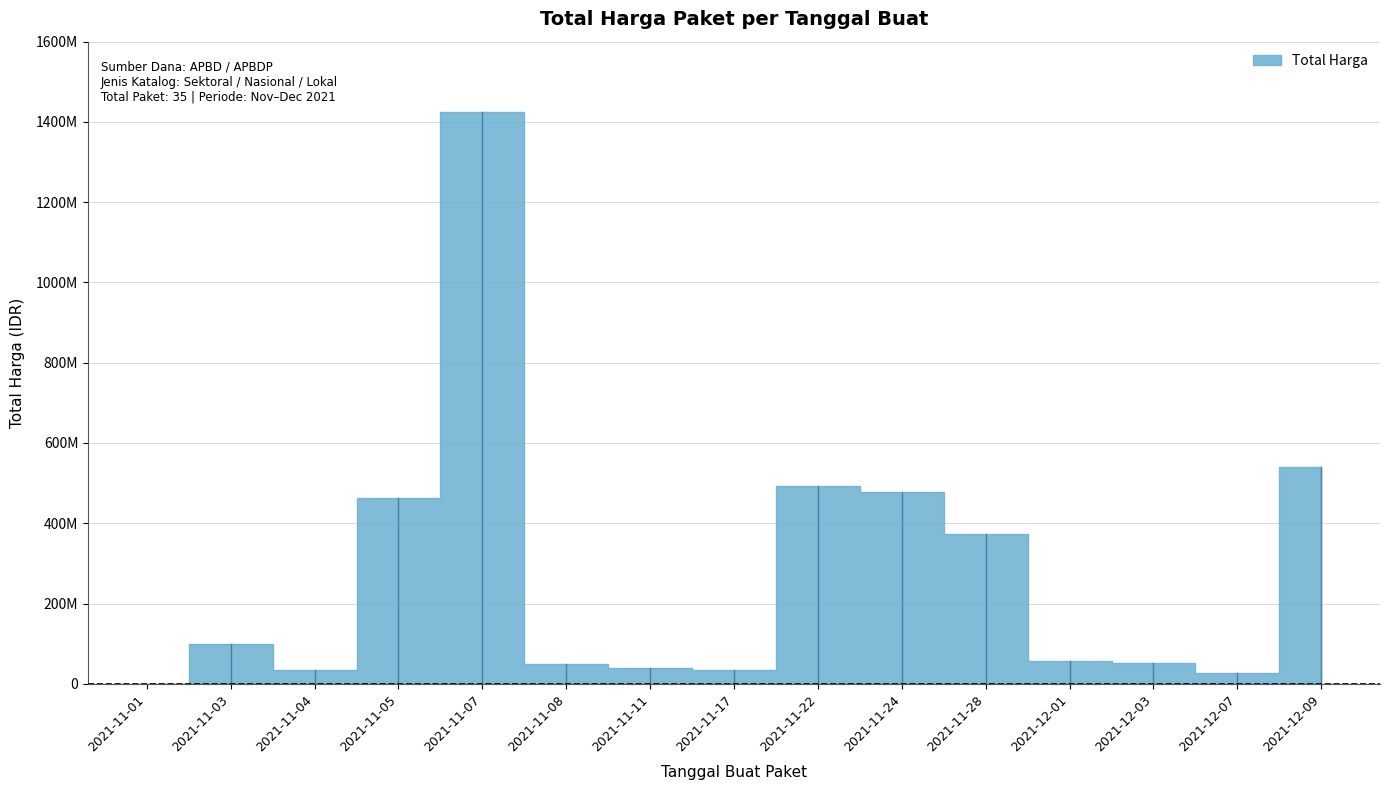

At which category does the chart reach its peak across all series?

2021-11-07